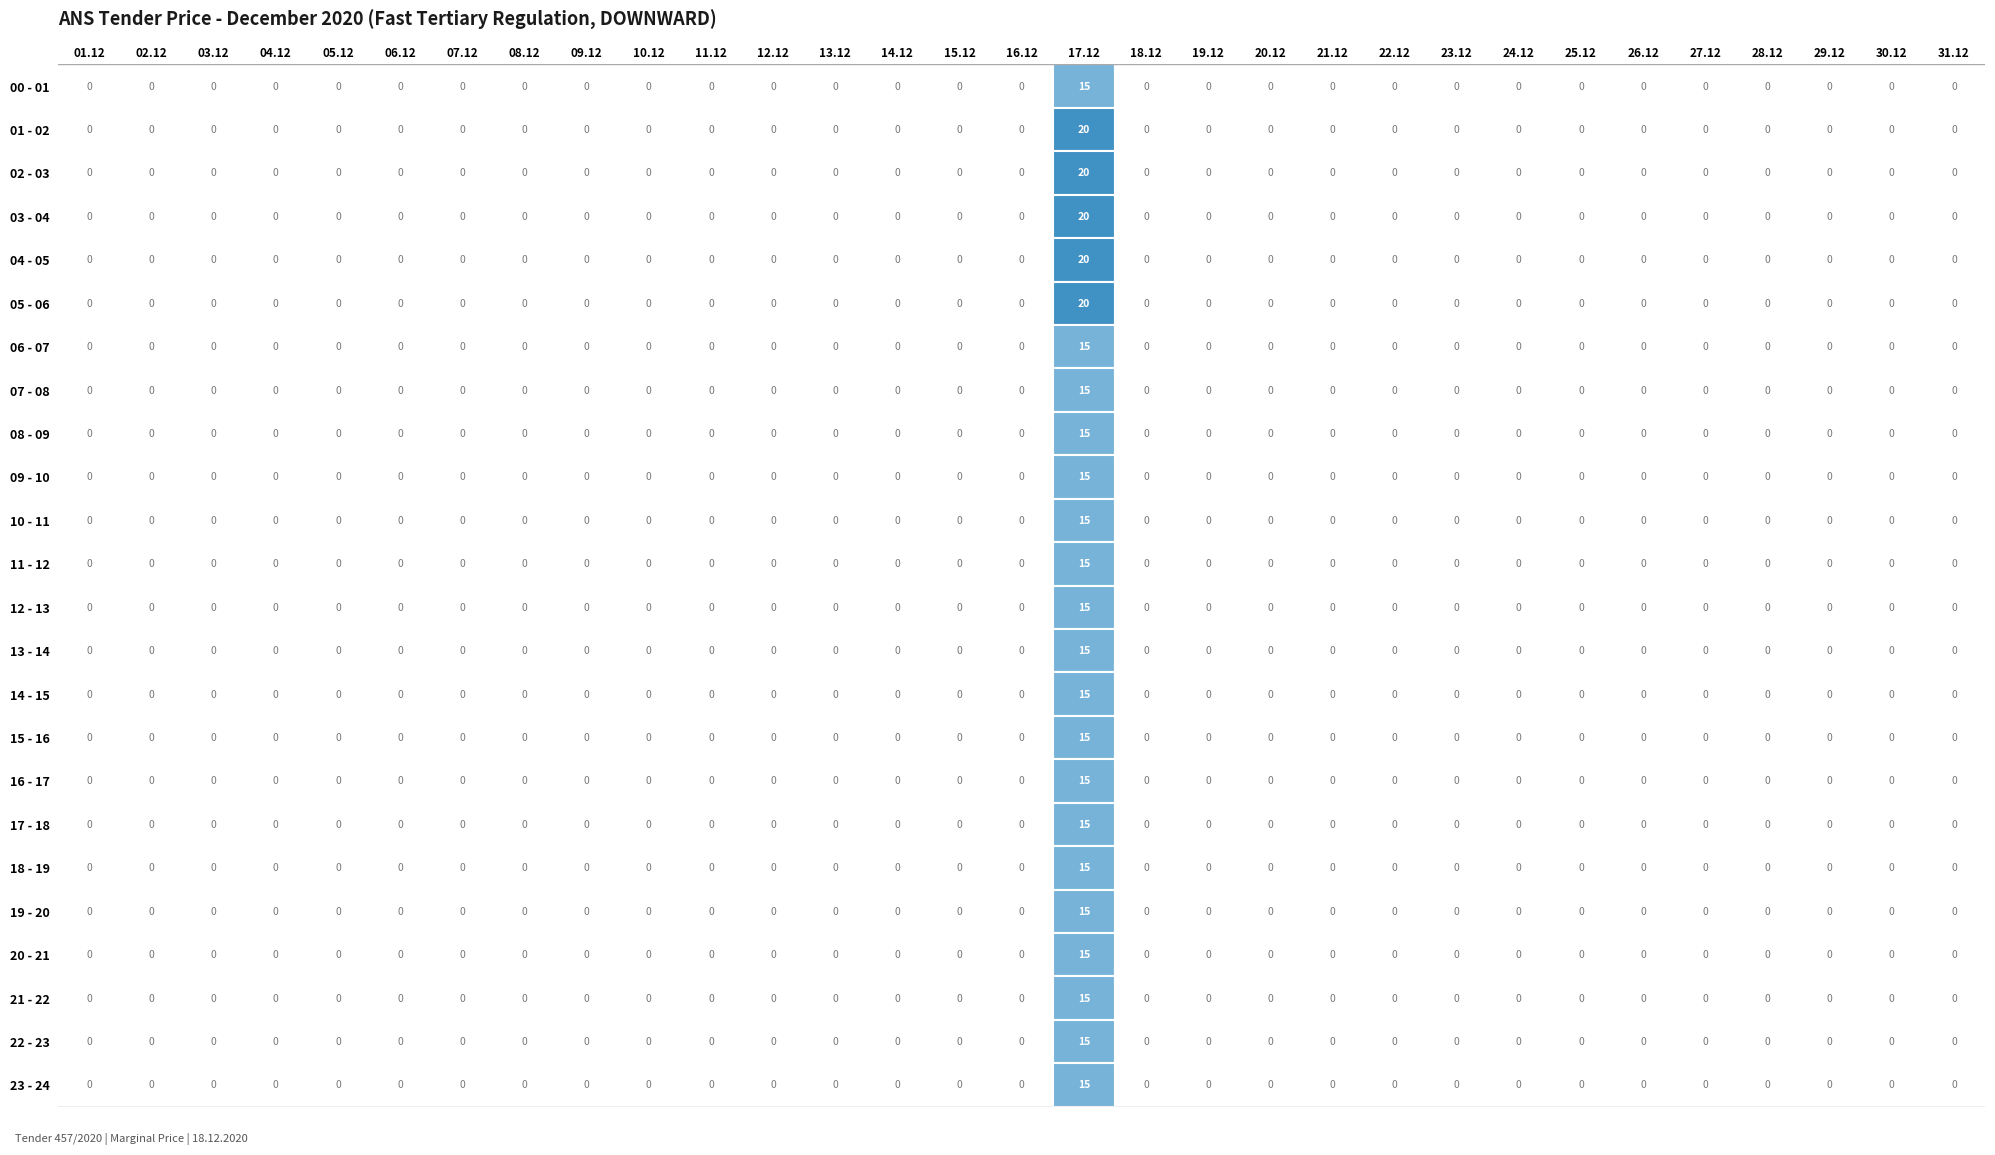

True or false: 00 - 01 has a value of 0 at 20.

True